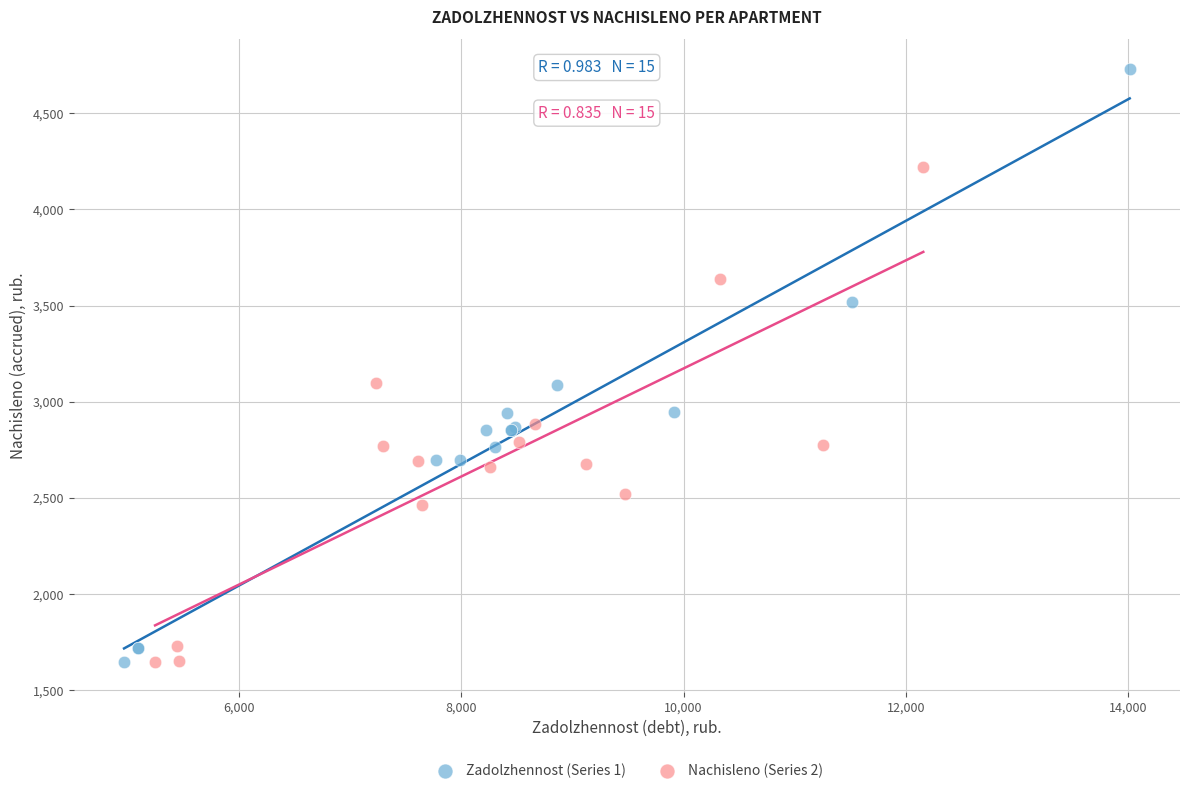

Which series contains the highest Y value?

Zadolzhennost (Series 1)